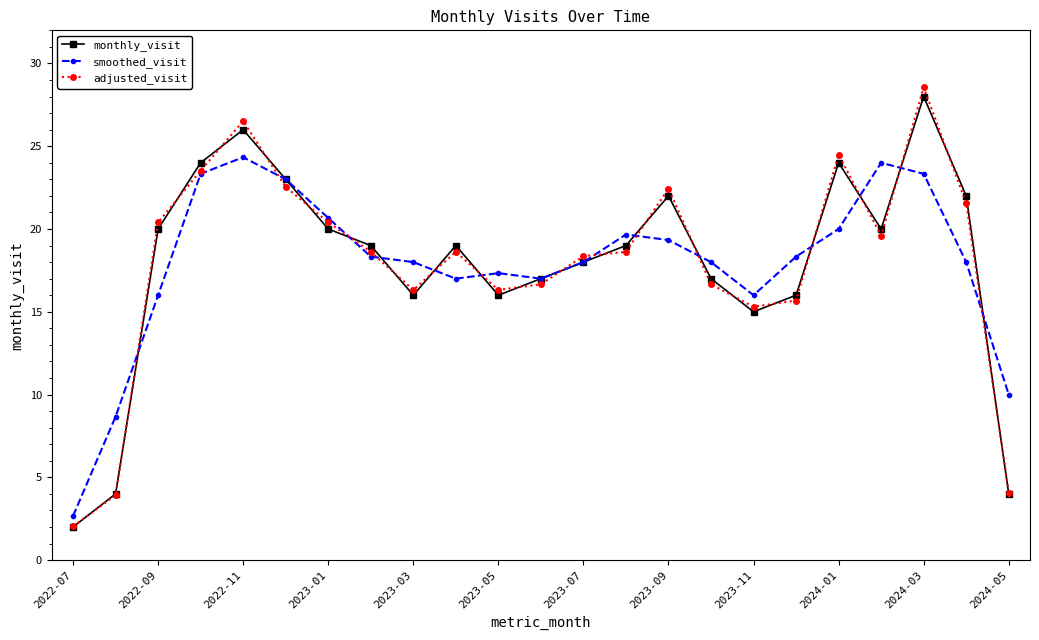

True or false: adjusted_visit has more than 0 interior local peaks.

True